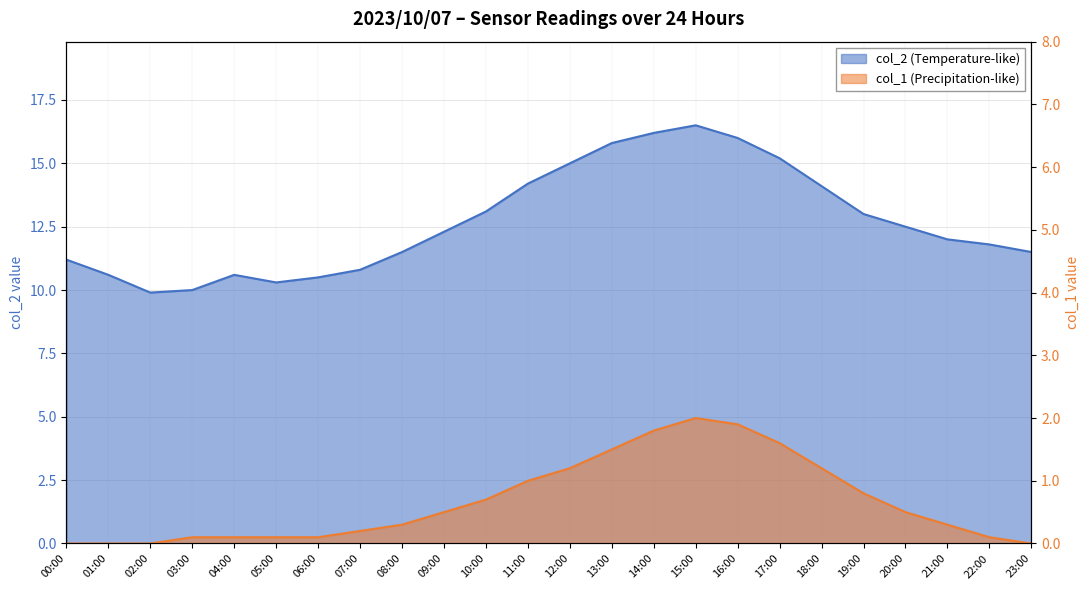

At how many categories does at least one series exceed 8?

24